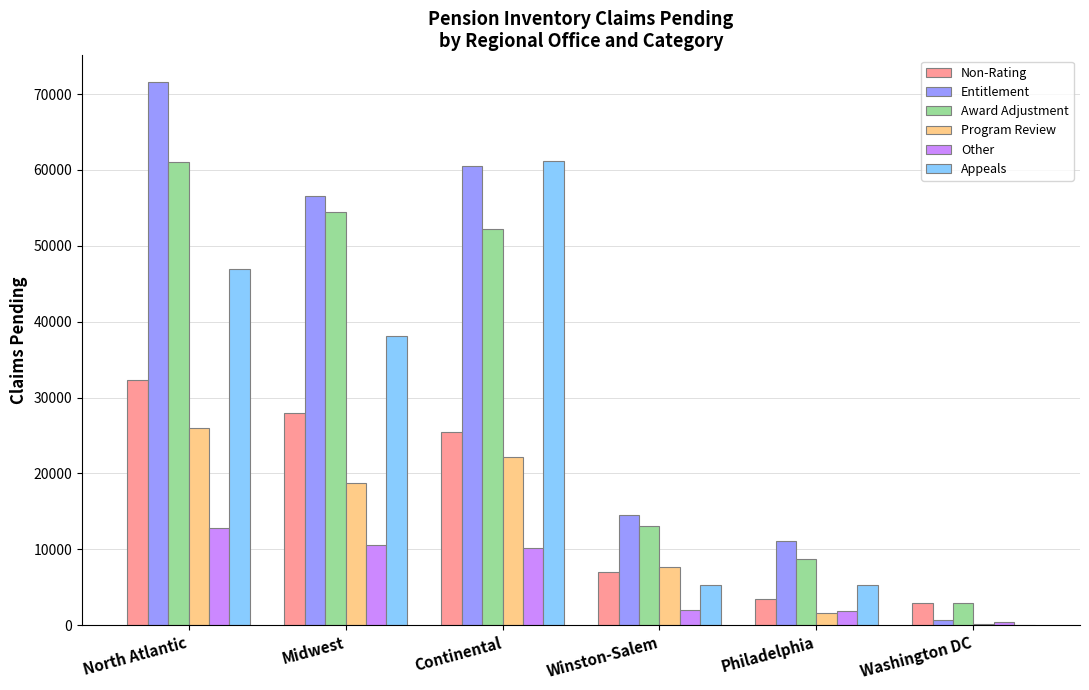

Which series has the largest total across all categories?

Entitlement